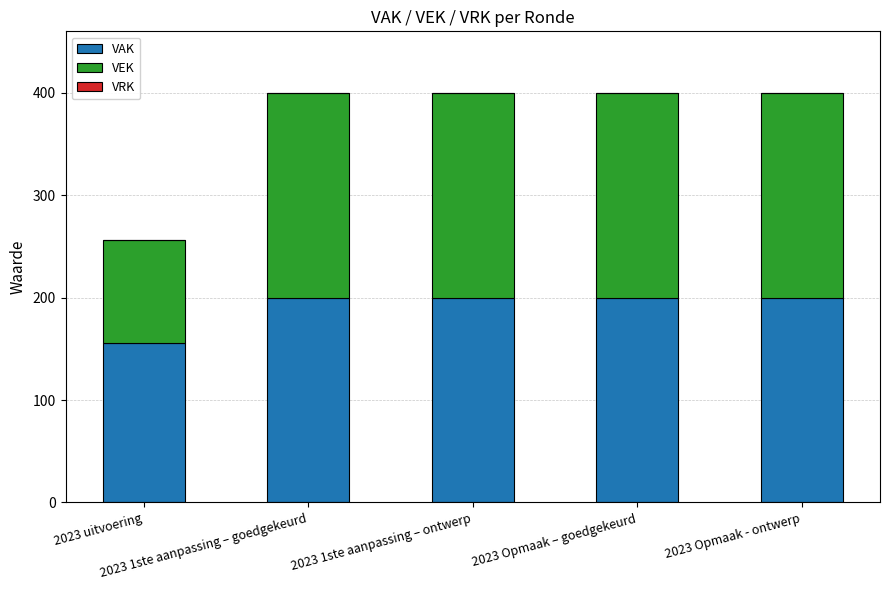

Count the number of data series in this chart.

2